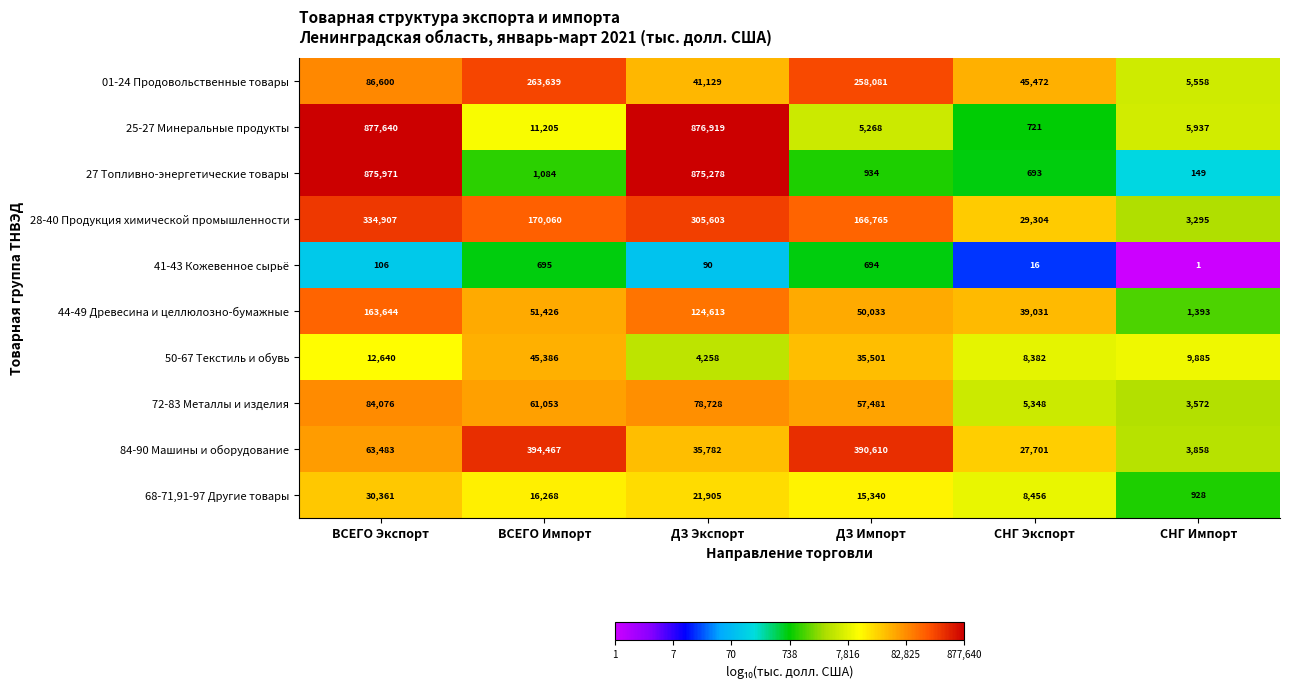

What is the smallest value displayed?

1